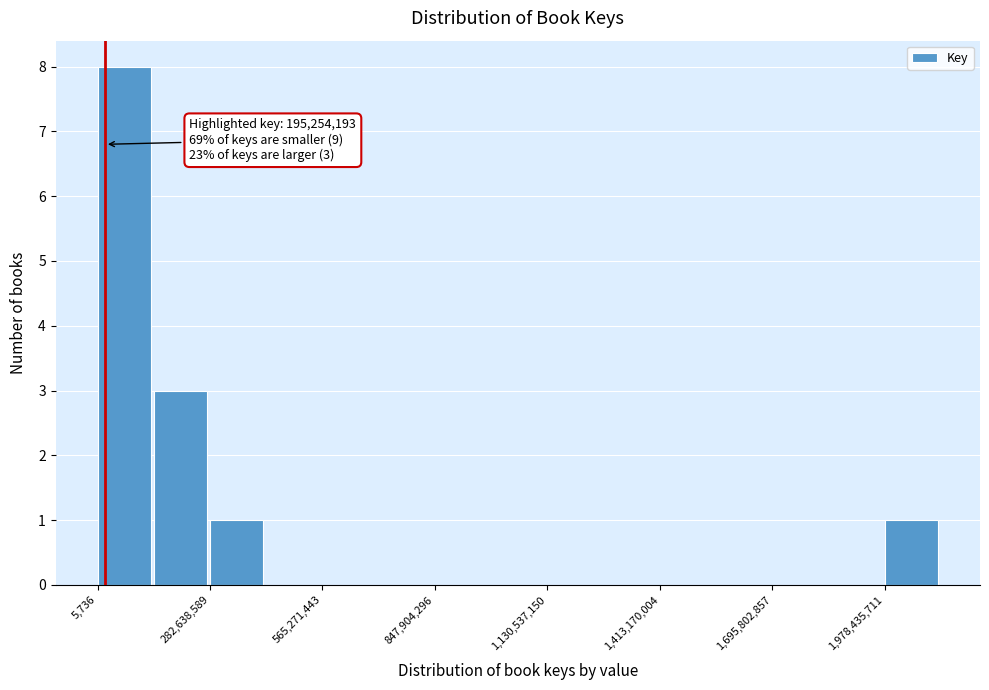

Around what value on the x-axis is the tallest bar? Give the approximate position of its centre, as read against the axis.

50000000